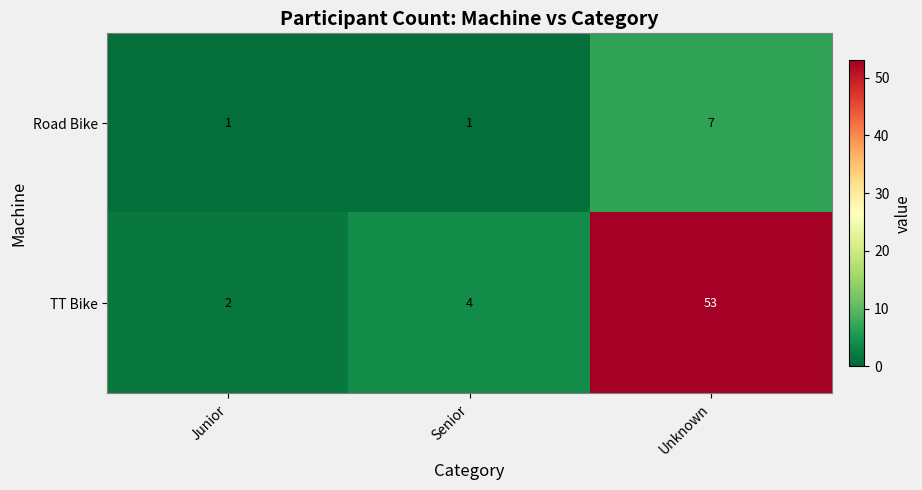

Reading left to right, list all the values displayed in this chart.

Road Bike: 1	1	7
TT Bike: 2	4	53